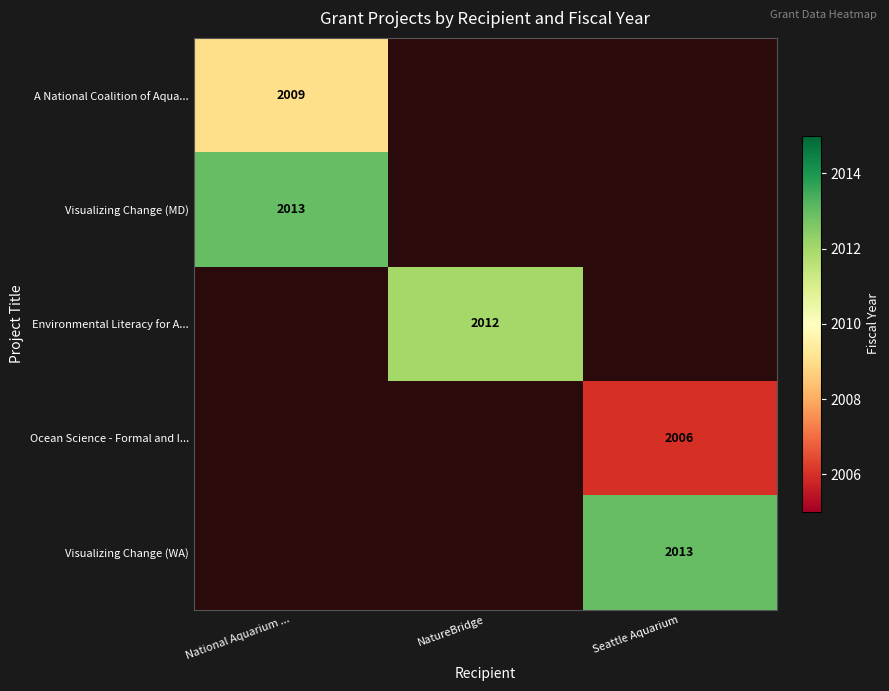

Between National Aquarium ... and NatureBridge, which is larger?

NatureBridge